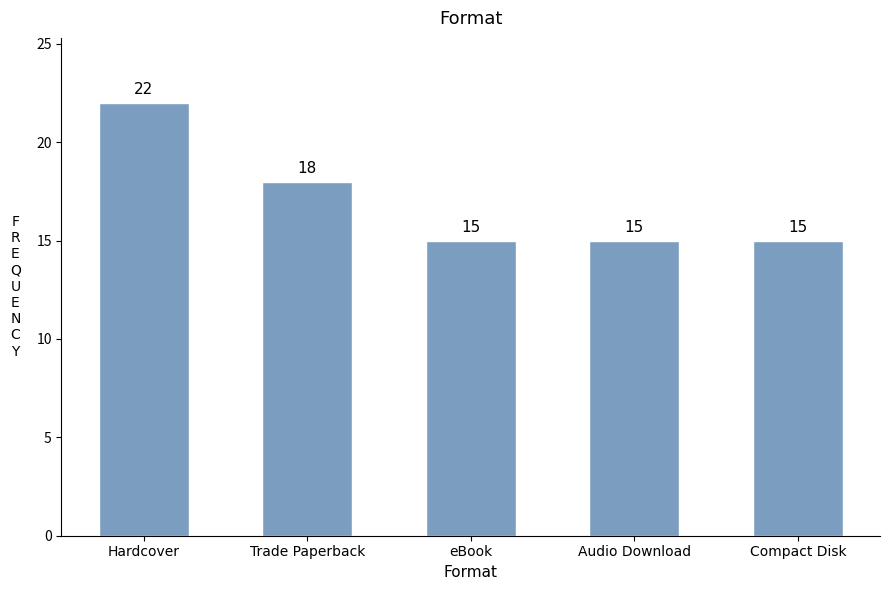

Reading left to right, what are all the values shown in this chart?

22	18	15	15	15